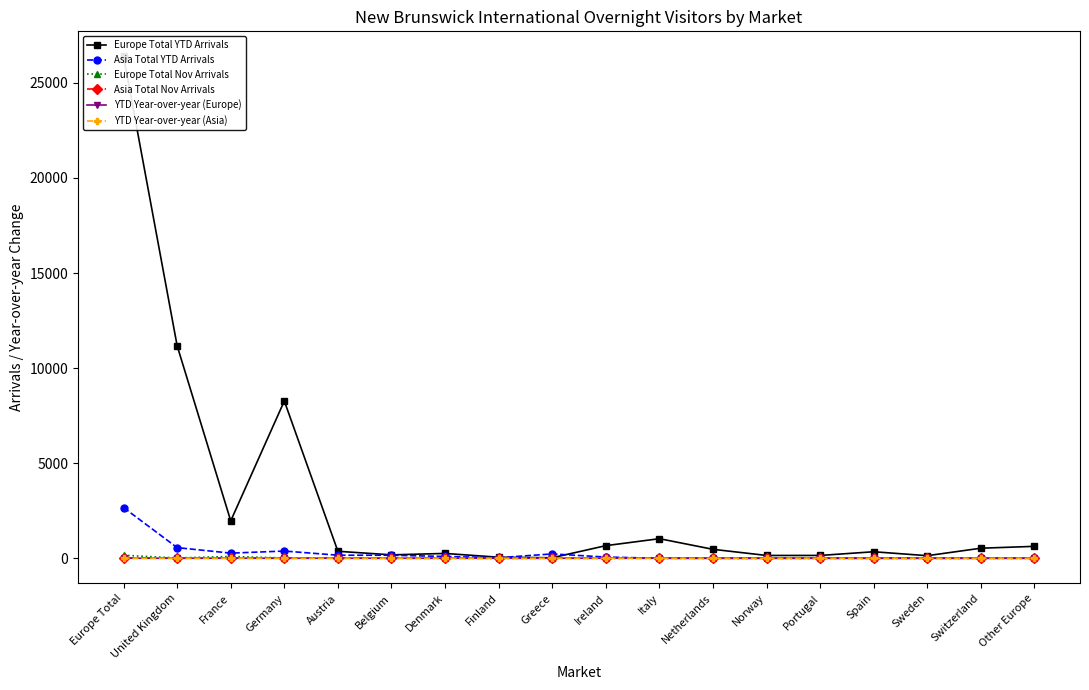

Which has a higher value, Greece or Denmark?

Denmark